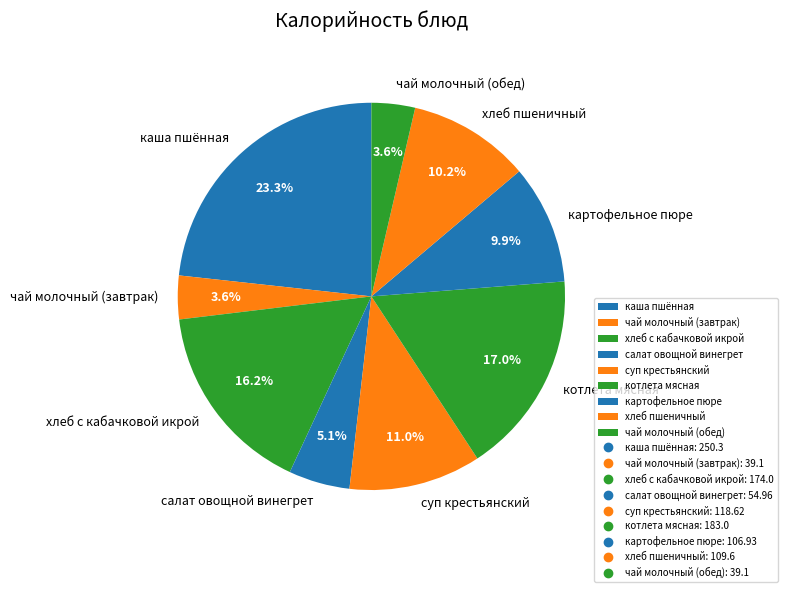

Which slice is the largest?

каша пшённая